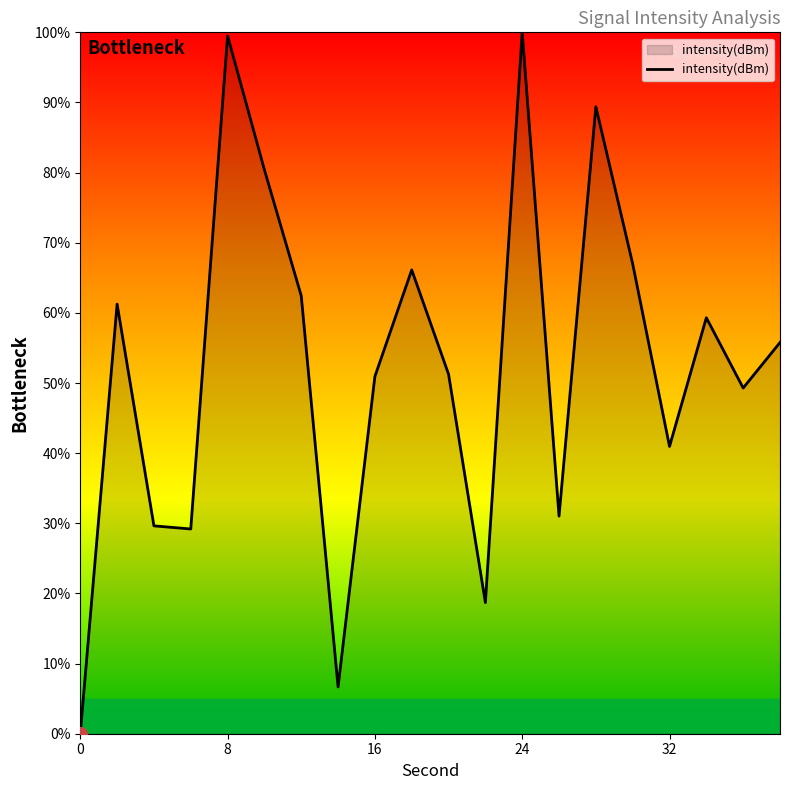

What is the difference between the maximum and minimum values?

100.0